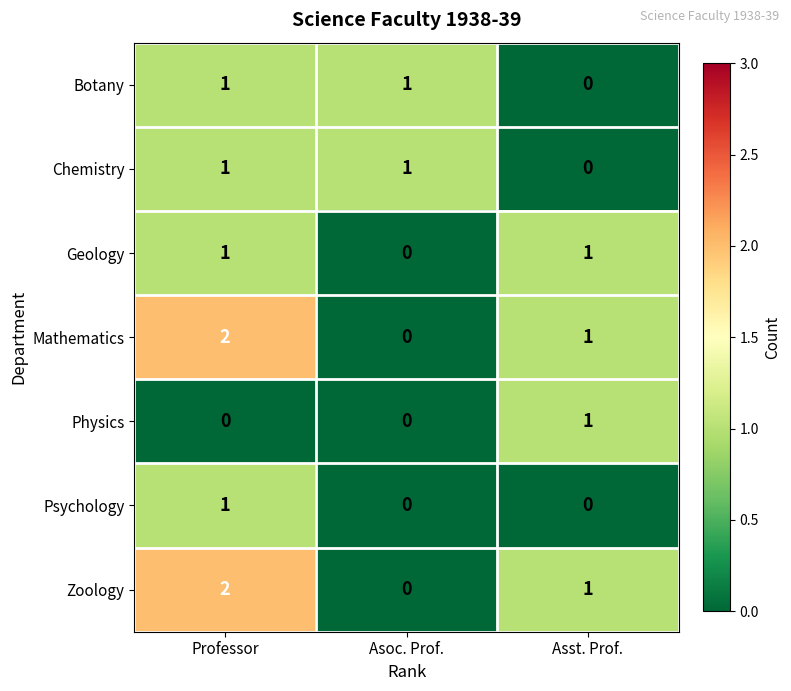

The Mathematics series shows 1 at Asst. Prof.. True or false?

True